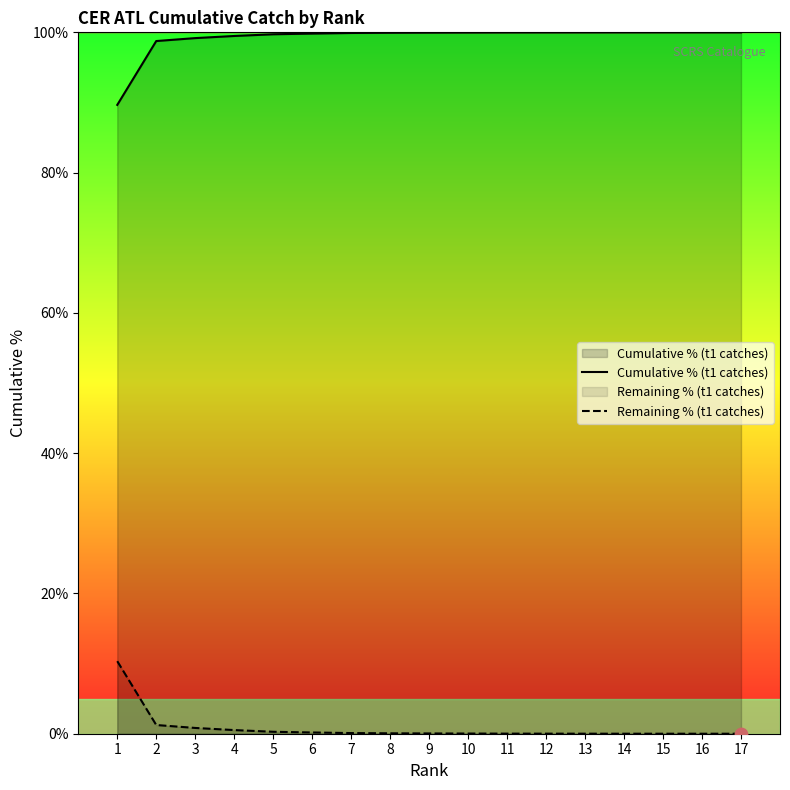

What are all the series names shown in the legend?

Cumulative % (t1 catches), Remaining % (t1 catches)